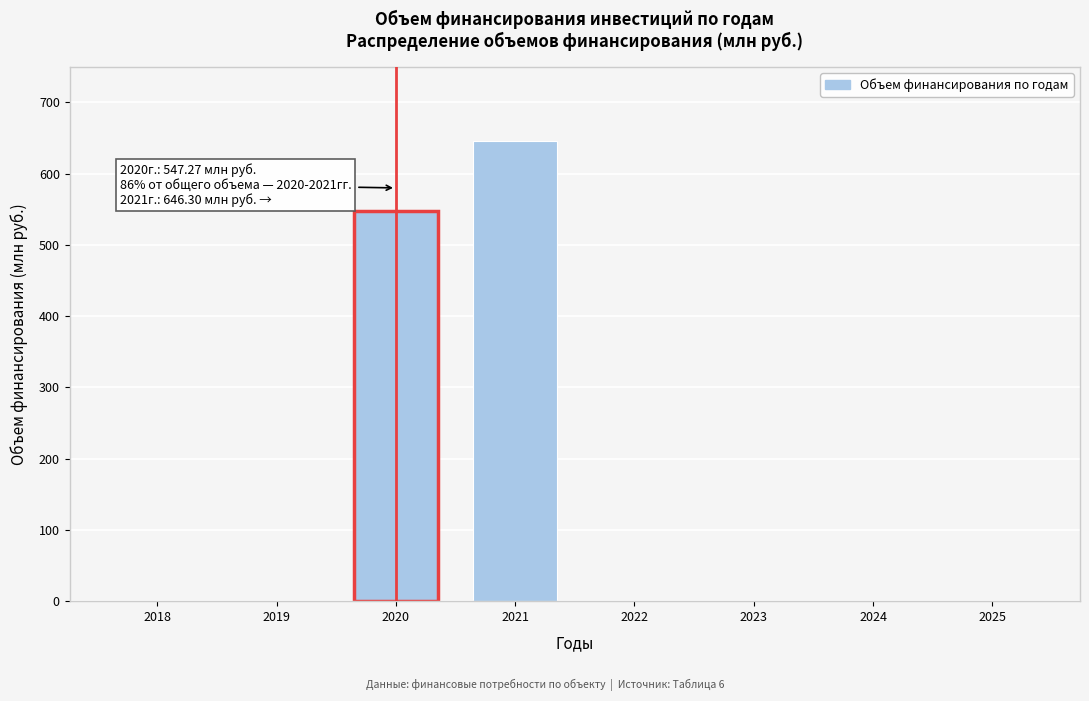

Reading right to left, transcribe all the data shown in this chart.

2025=0.0	2024=0.0	2023=0.0	2022=0.0	2021=646.3	2020=547.3	2019=0.0	2018=0.0